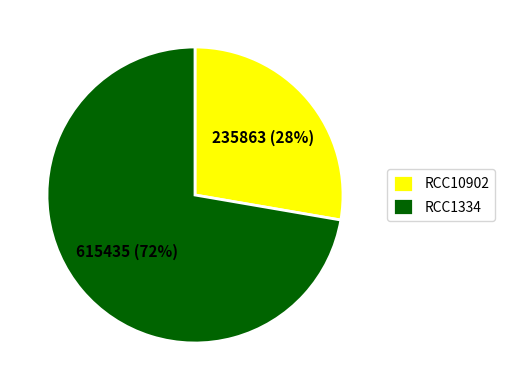

Rank the categories by value from highest to lowest.

RCC1334, RCC10902